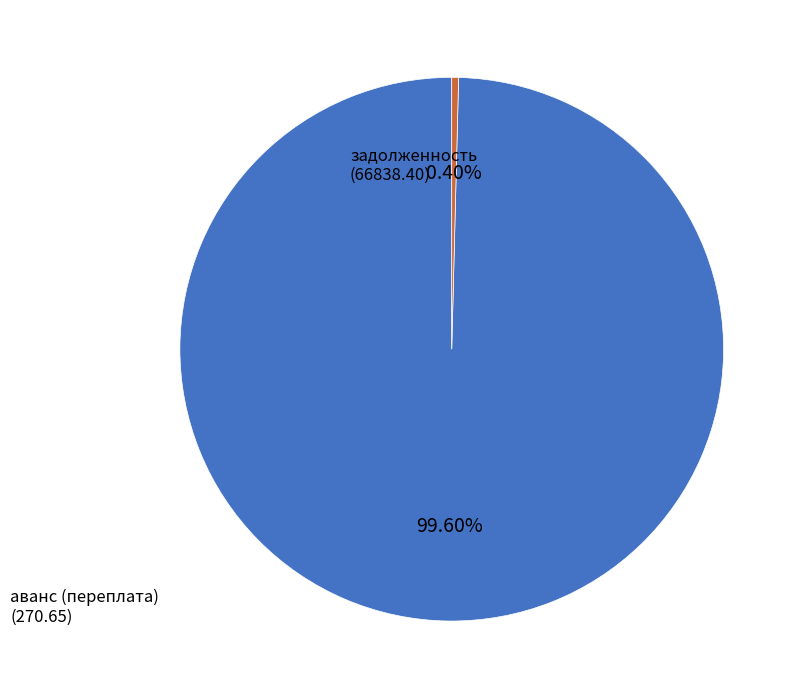

Count the number of slices in the pie.

2